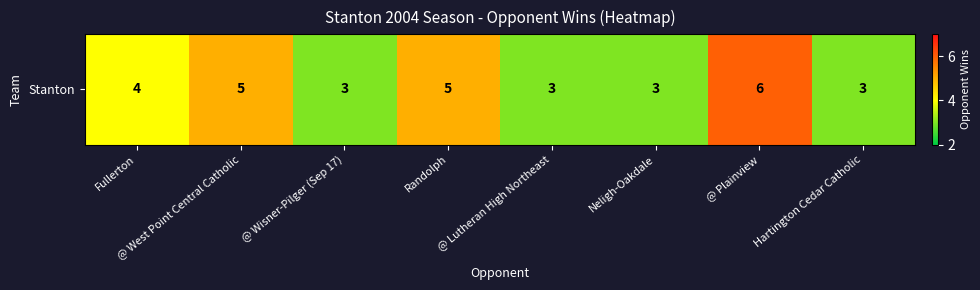

At which category does the chart reach its peak across all series?

@ Plainview